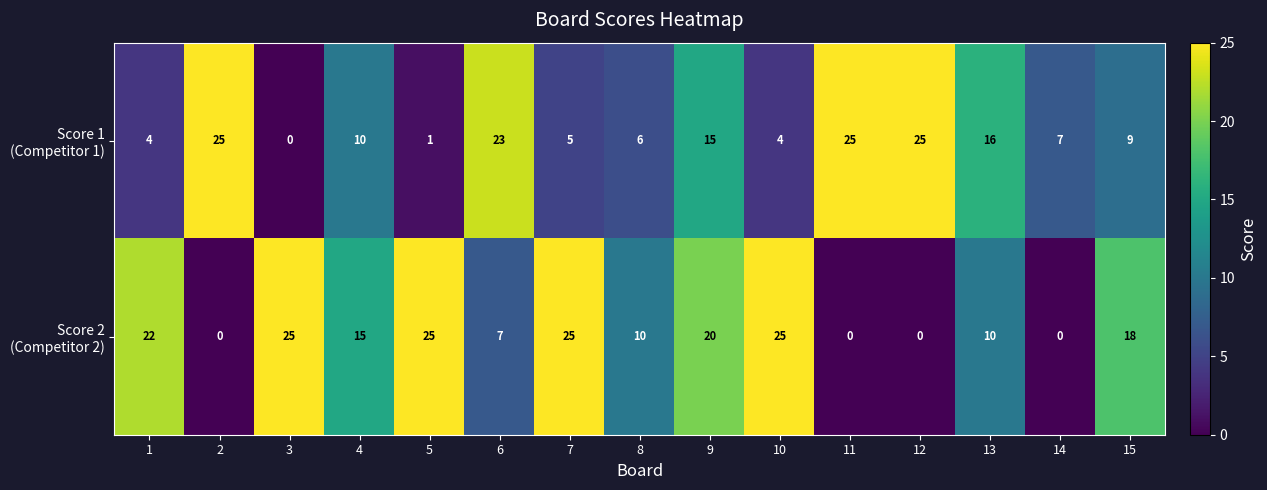

Count the number of data series in this chart.

2